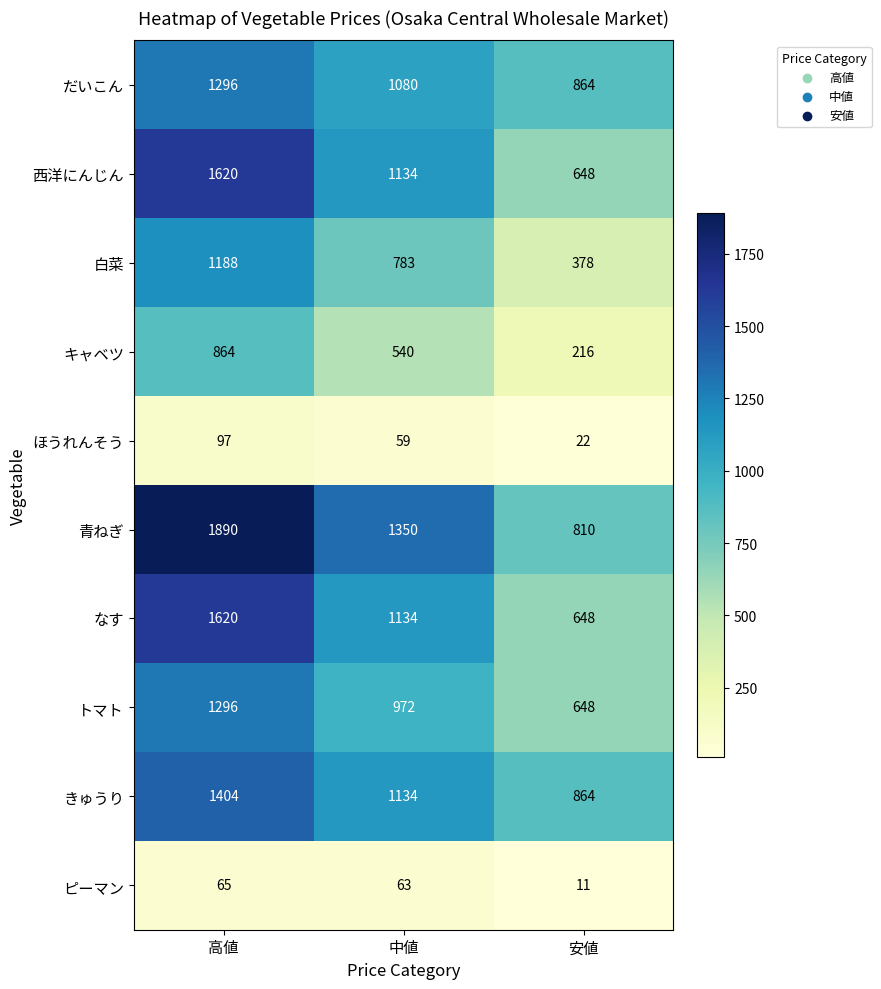

What is the difference between the highest and lowest values at 安値?

853